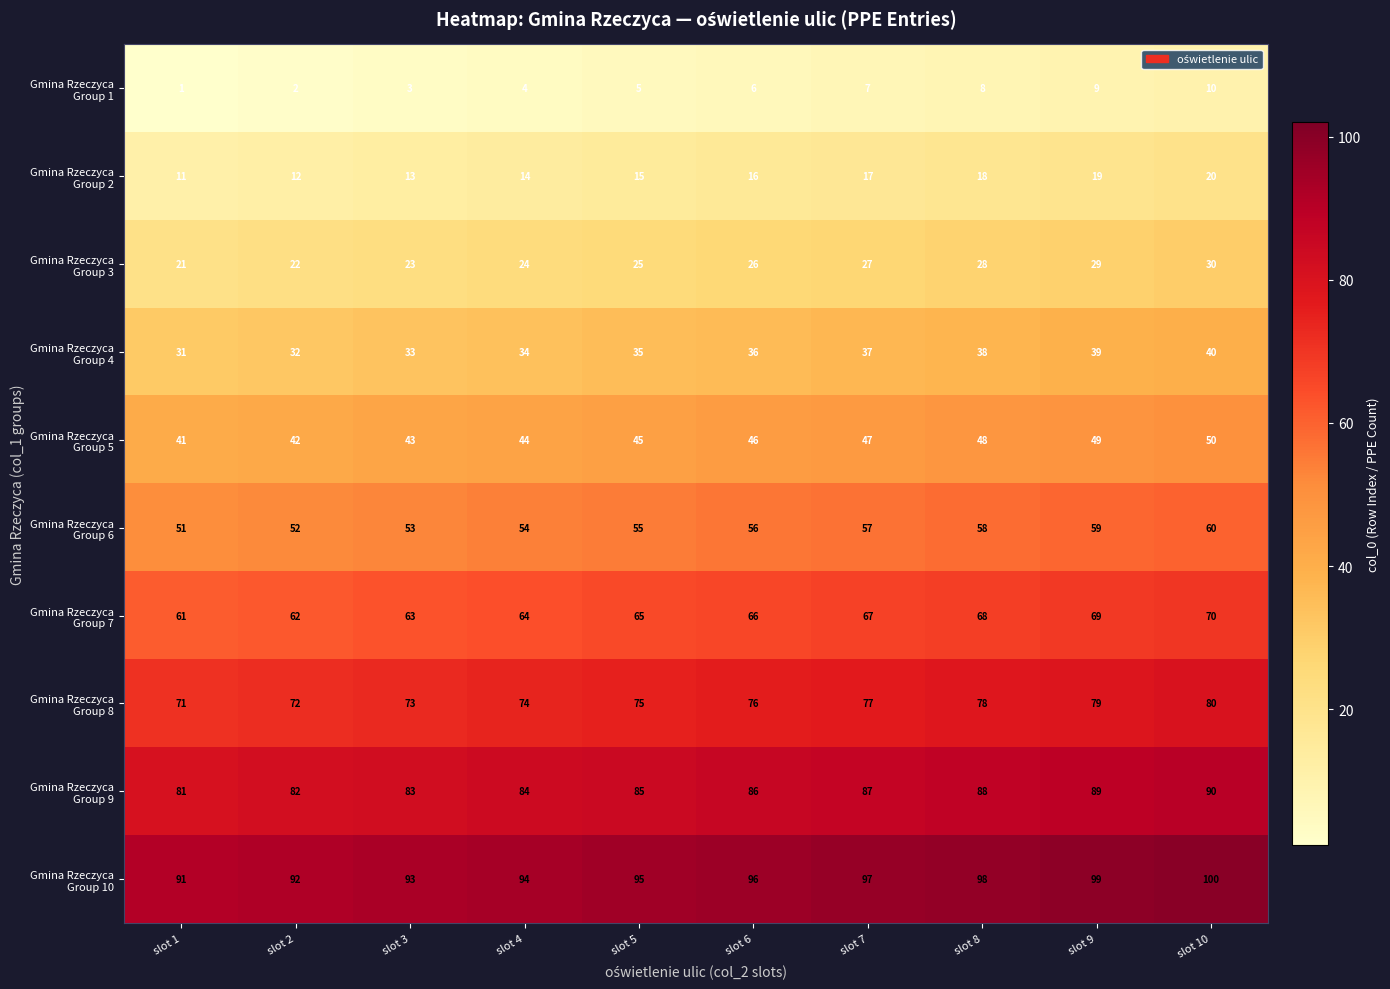

What is the spread (max minus min) of values at slot 10?

90